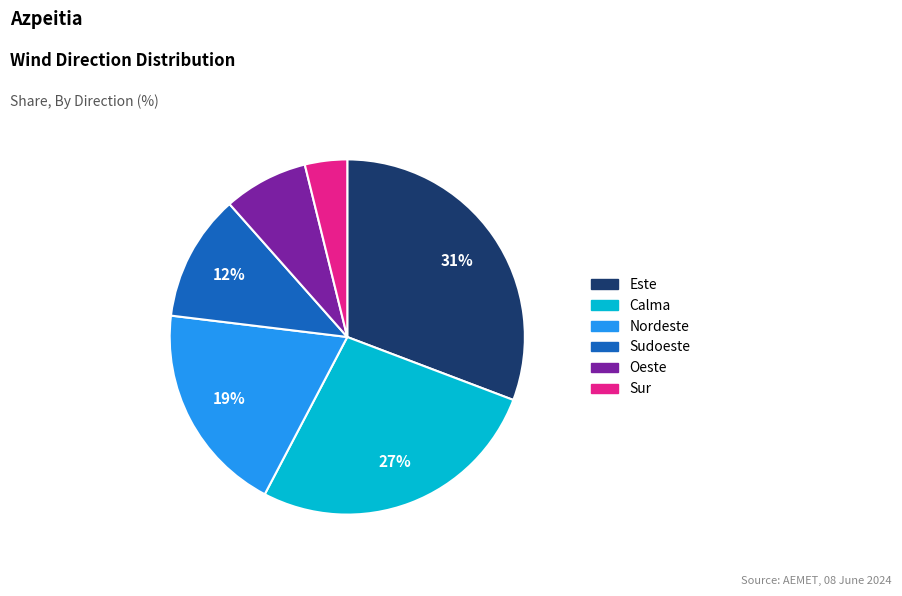

Rank the categories by value from lowest to highest.

Sur, Oeste, Sudoeste, Nordeste, Calma, Este